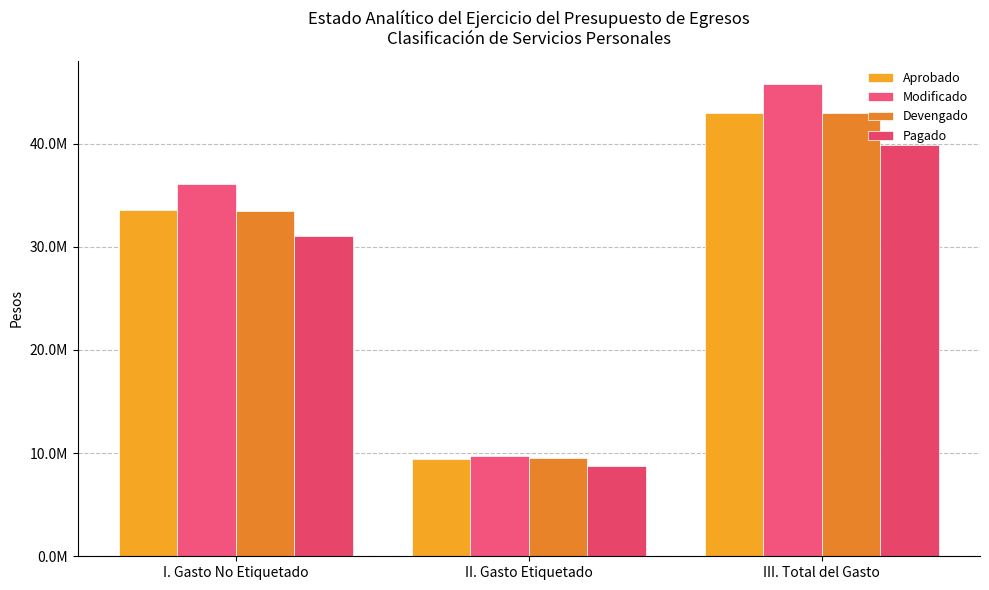

The value of Modificado at II. Gasto Etiquetado is 9704086.8. True or false?

True